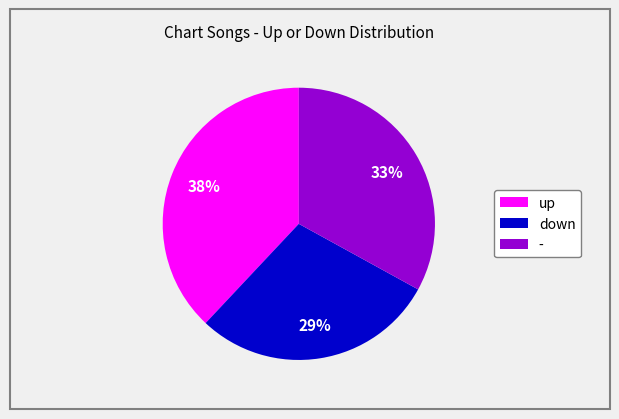

What is the ratio of the value at - to the value at down?

1.1